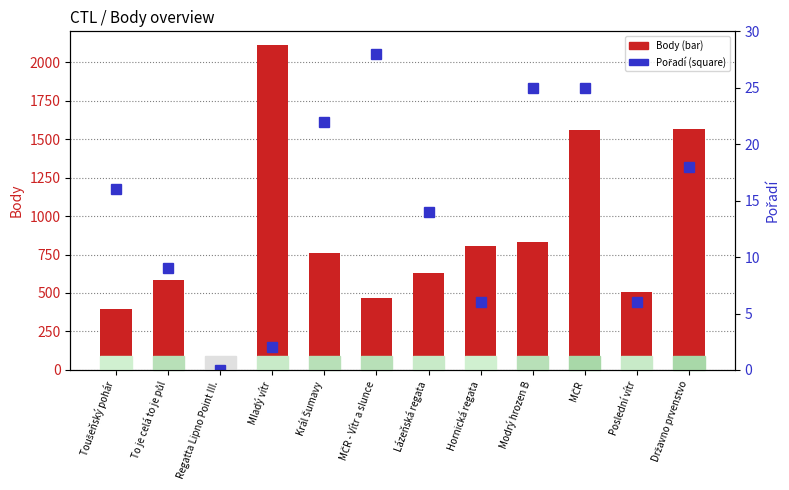

What is the label of the 9th bar from the right?

Mladý vítr